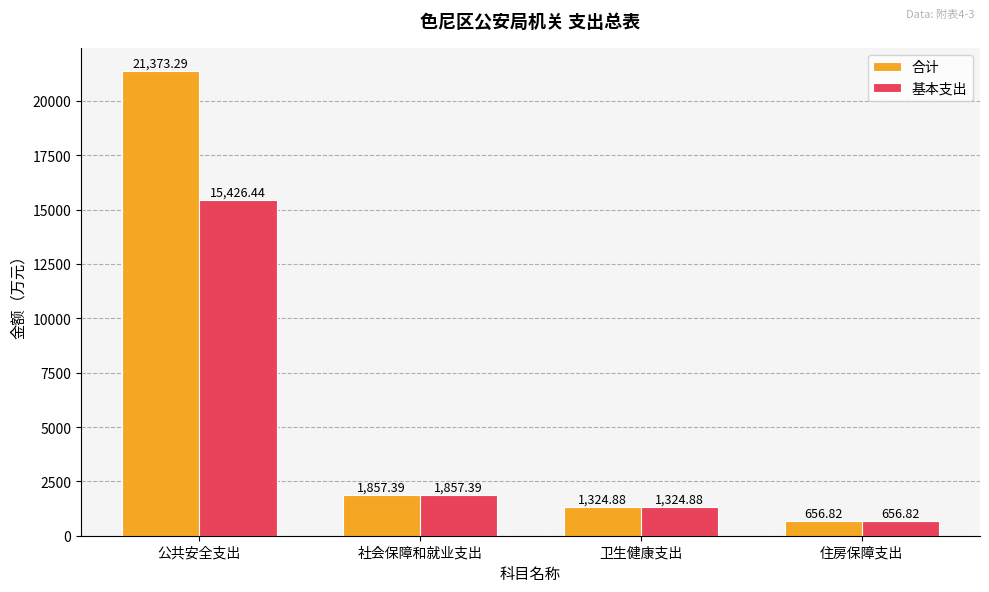

What is the label of the 2nd bar from the right?

卫生健康支出